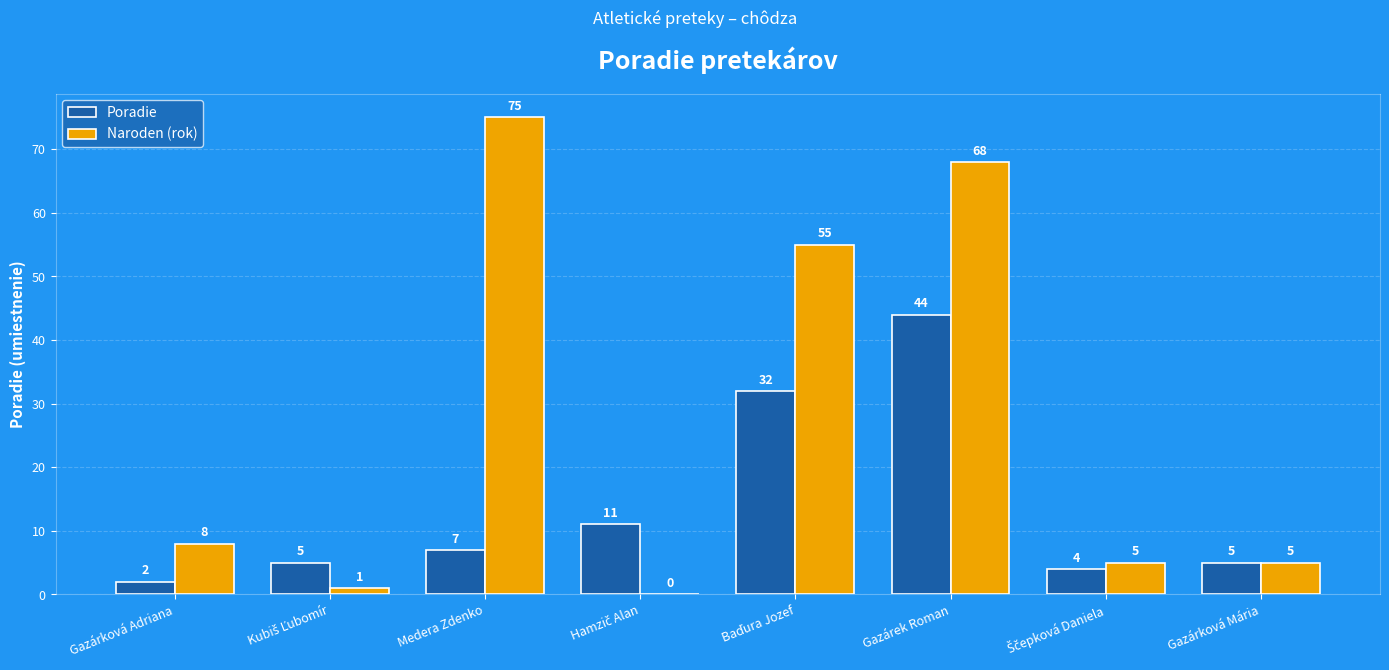

The Naroden (rok) series shows 5 at Gazárková Mária. True or false?

True